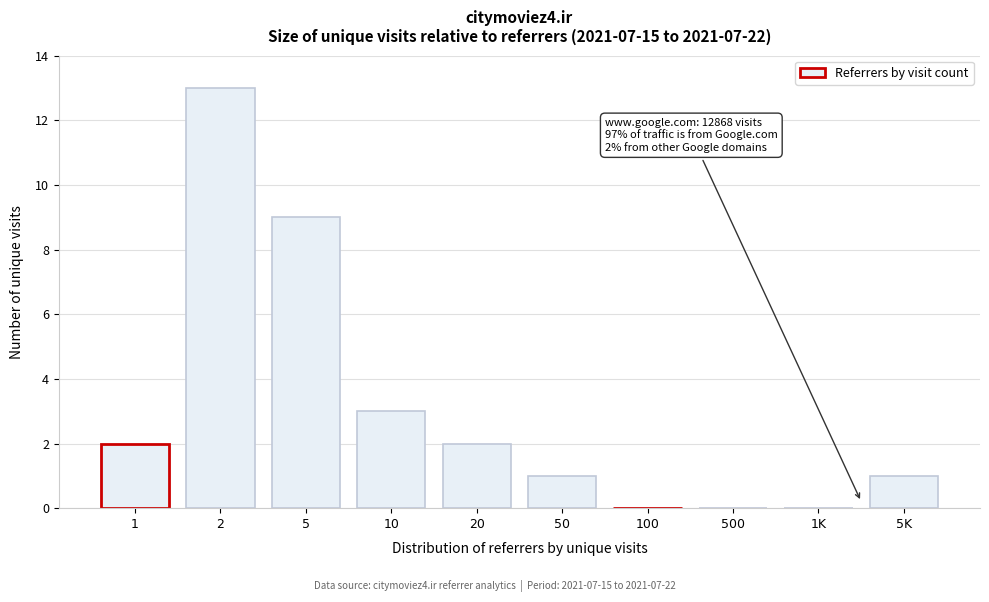

Reading left to right, list all the values displayed in this chart.

1=2	2=13	5=9	10=3	20=2	50=1	100=0	500=0	1K=0	5K=1